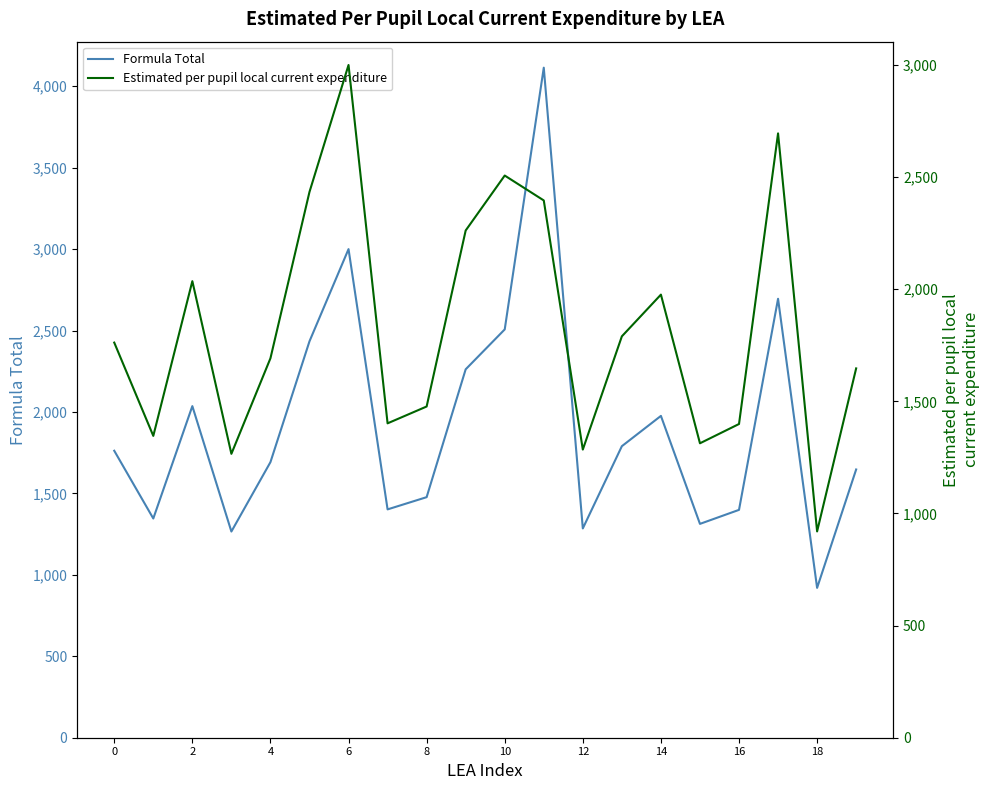

How many categories are shown in the chart?

20